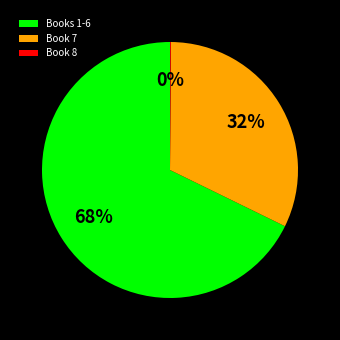

To the nearest percent, what is the difference between the largest and smallest slice percentages?

68%